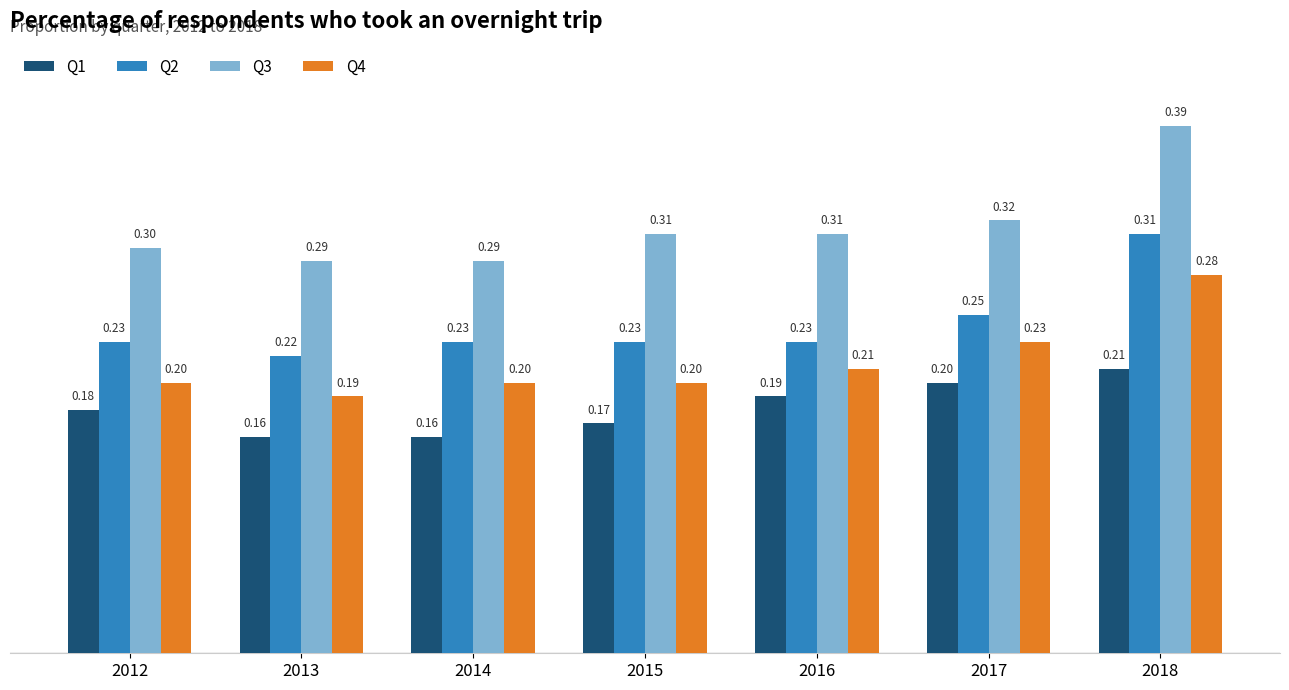

What are all the series names shown in the legend?

Q1, Q2, Q3, Q4